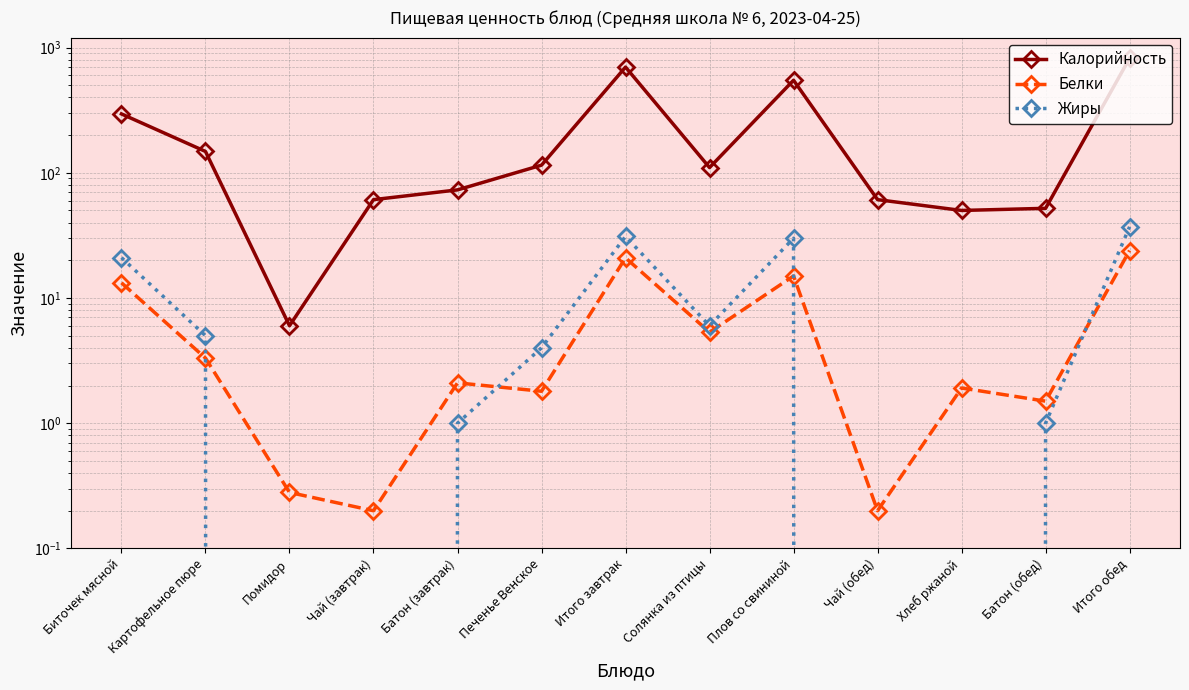

What is the sum of all Жиры values?

136.0